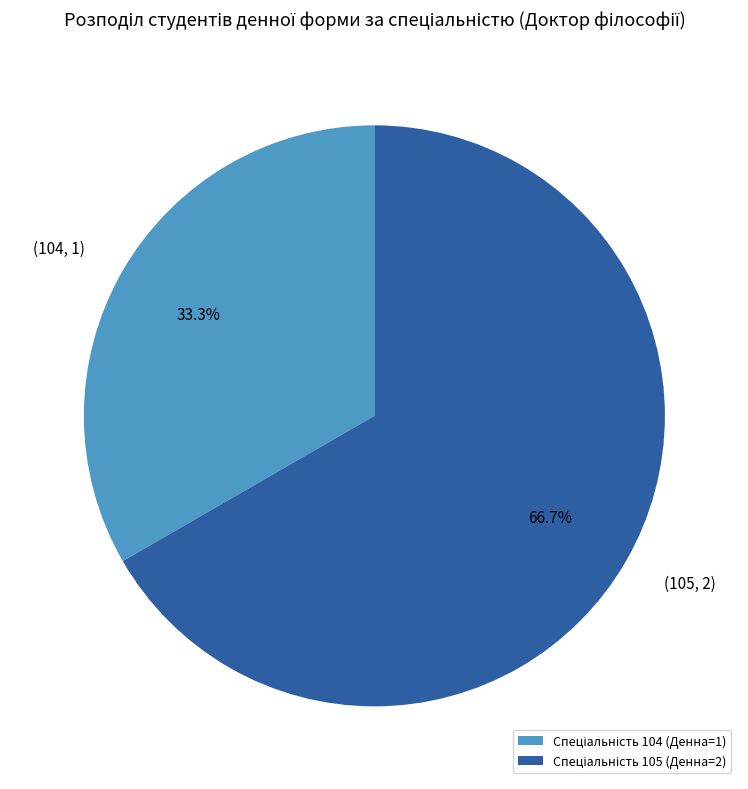

Is there any slice that represents more than half of the pie?

Yes